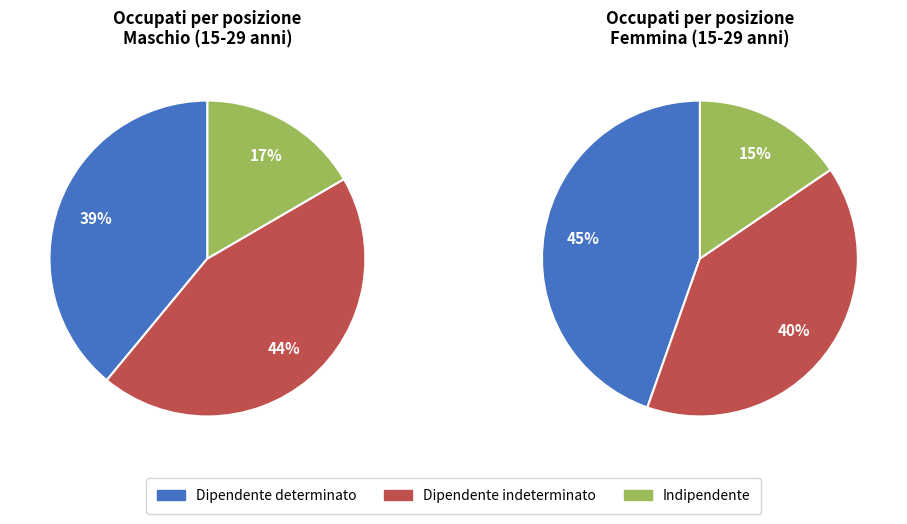

How many segments does this pie chart have?

3